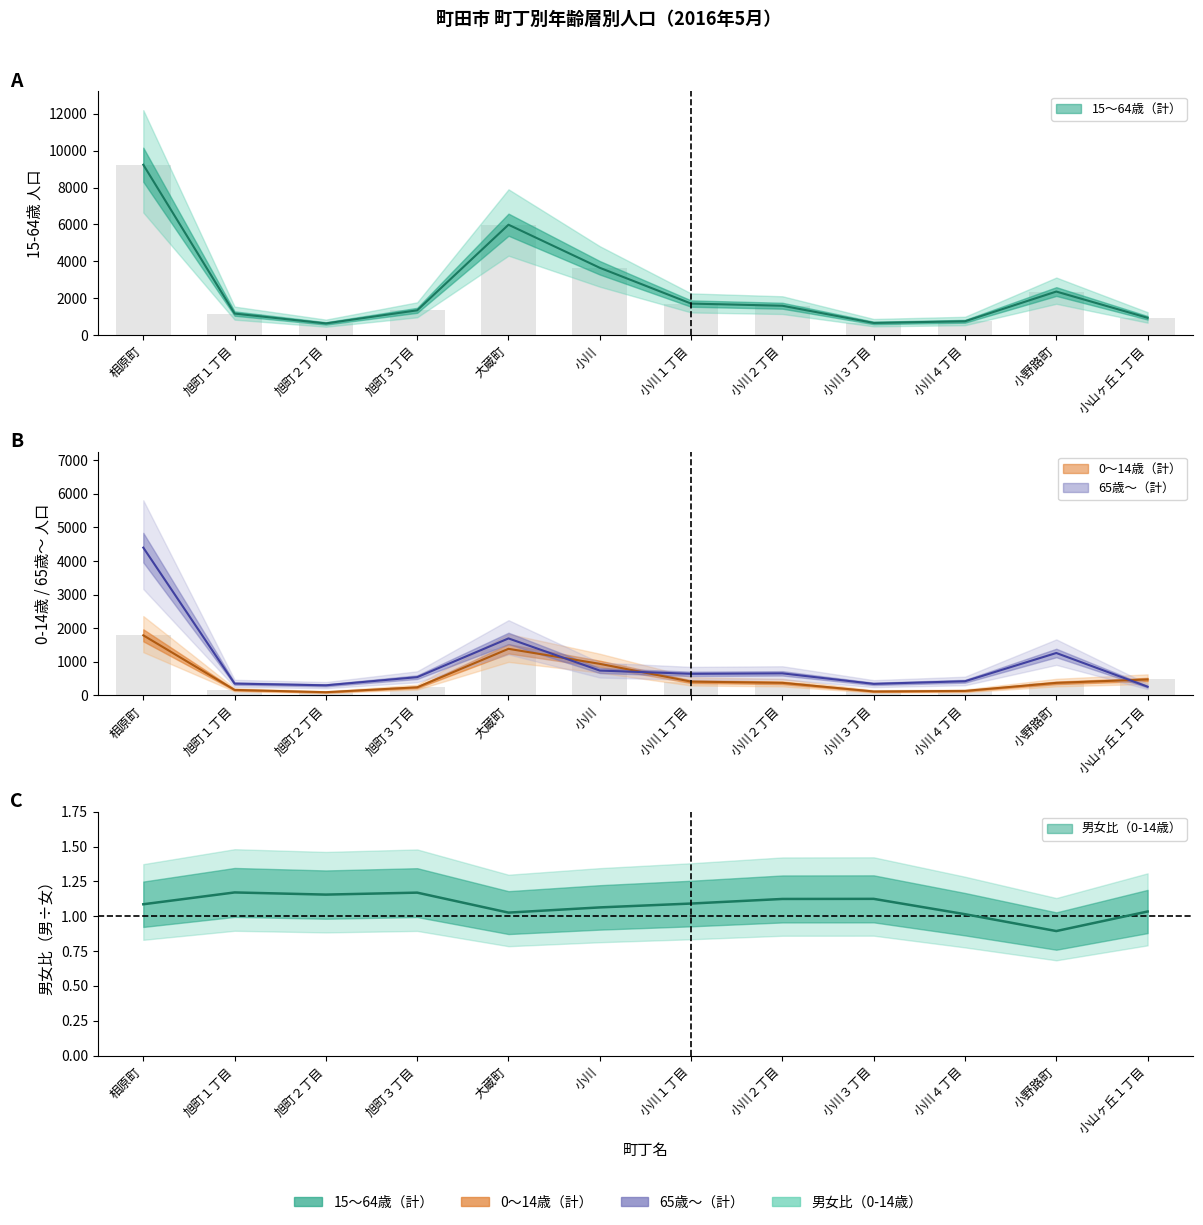

What is the sum of all 0～14歳（男） values?

6517